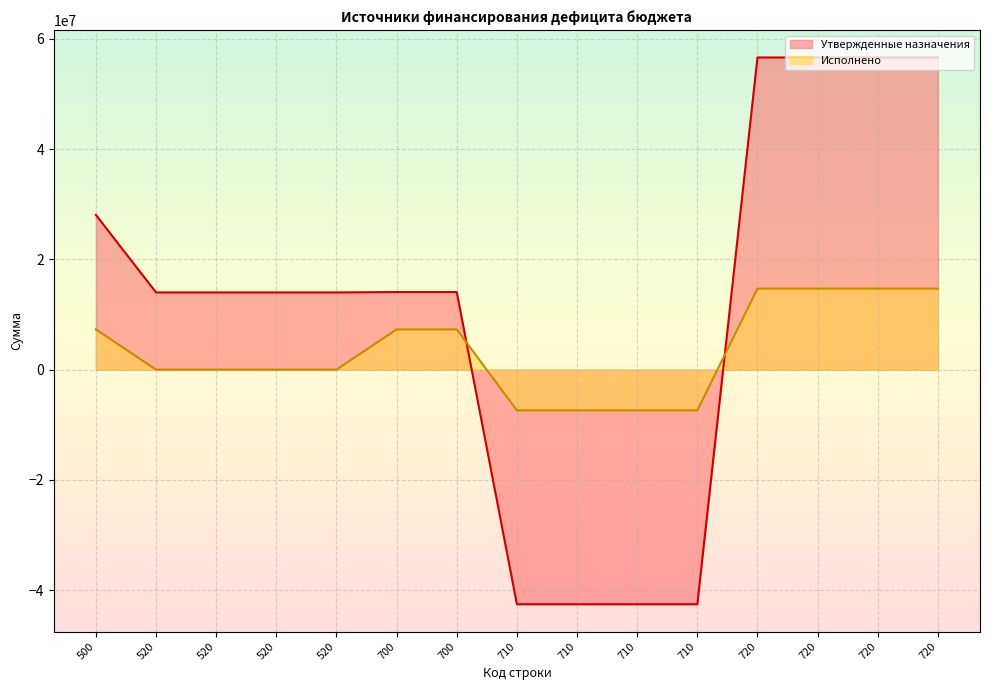

List the labels in order of Утвержденные назначения value, smallest first.

710, 710, 710, 710, 520, 520, 520, 520, 700, 700, 500, 720, 720, 720, 720